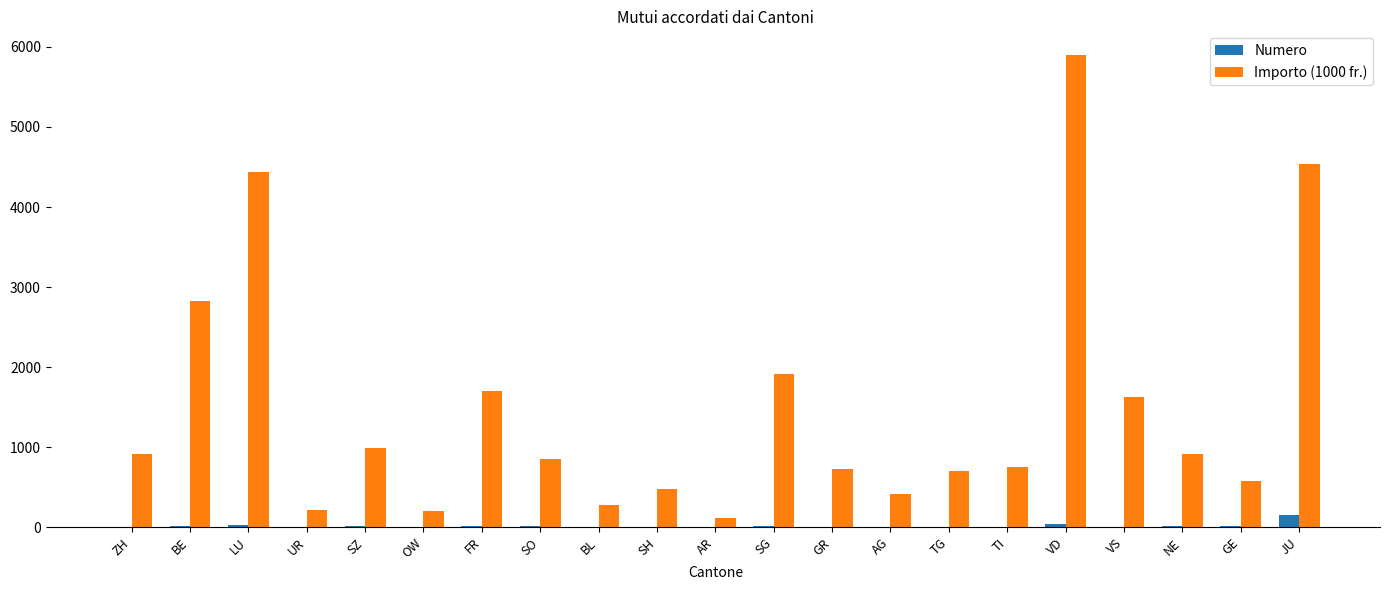

What is the approximate value of Numero at JU?

152.0